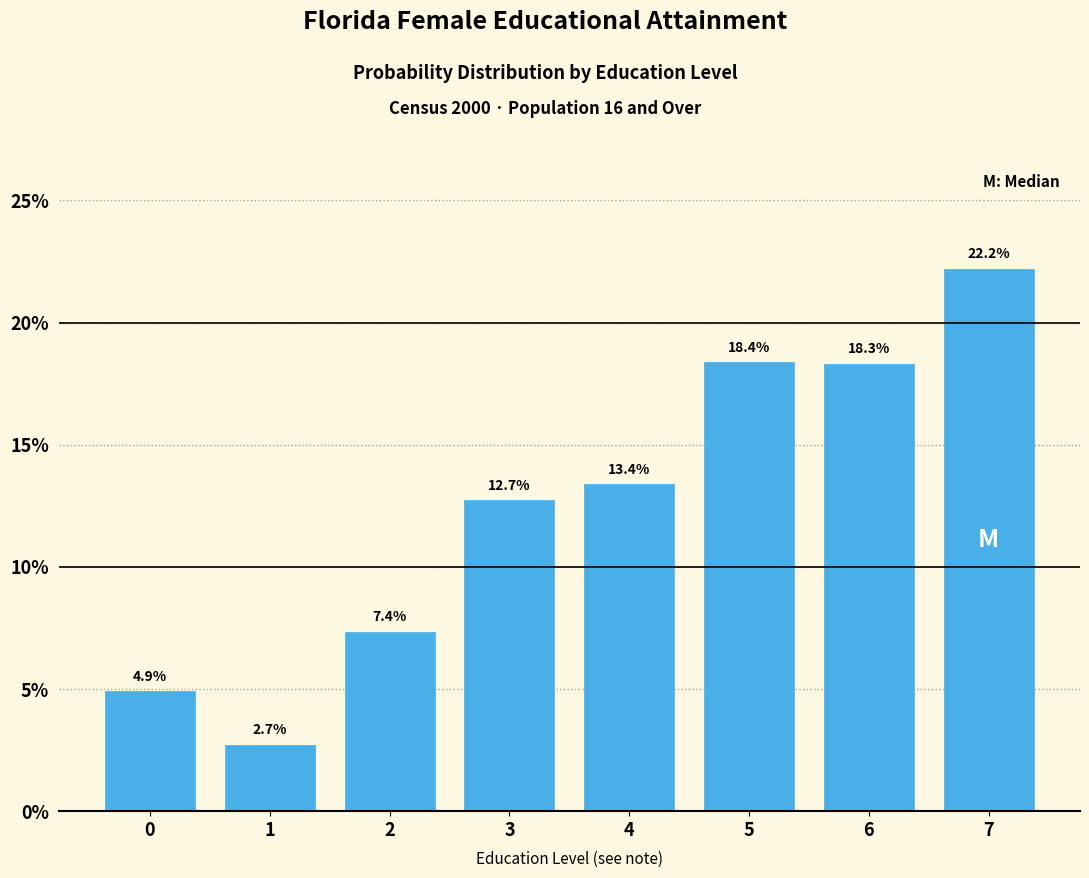

Reading right to left, transcribe all the data shown in this chart.

7=22.2	6=18.3	5=18.4	4=13.4	3=12.7	2=7.4	1=2.7	0=4.9